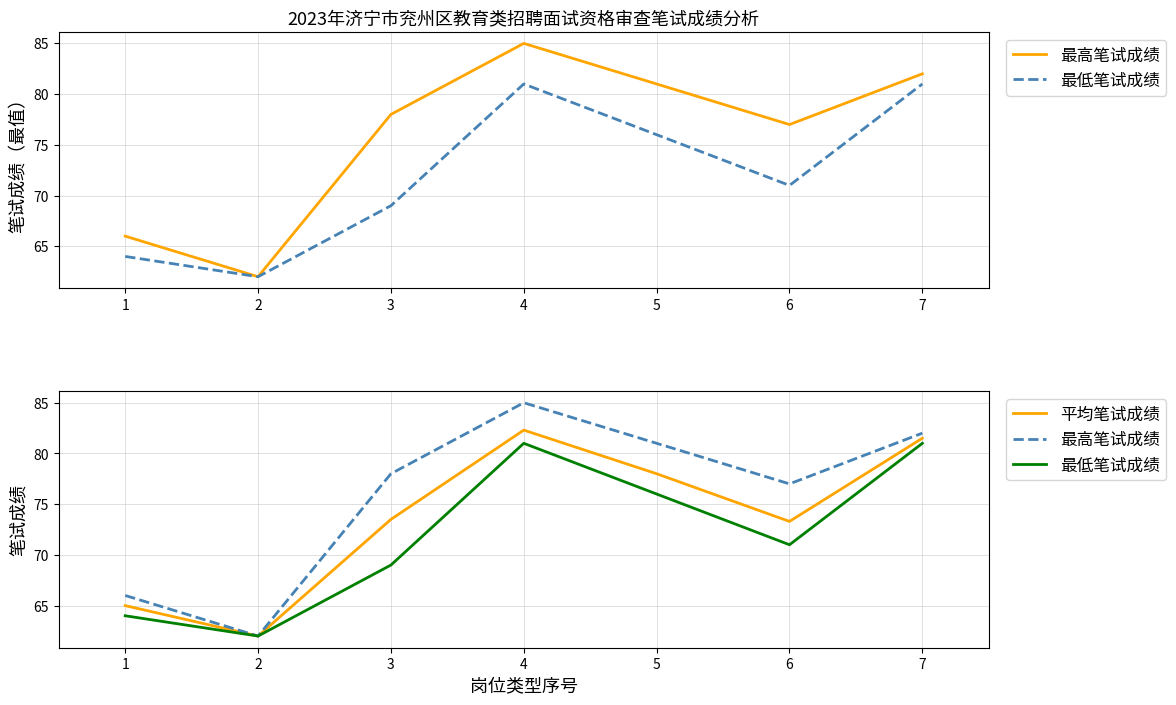

Which has a higher value, 7 or 1?

7